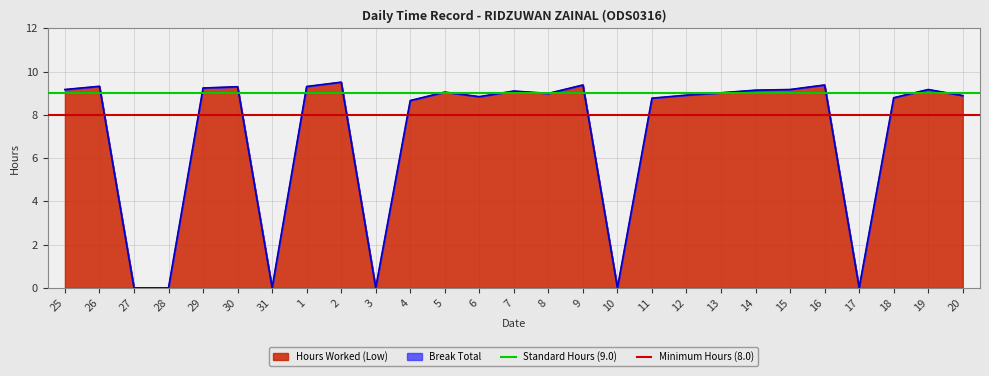

What is the value of the Standard Hours (9.0) point at the 2nd from the left?

9